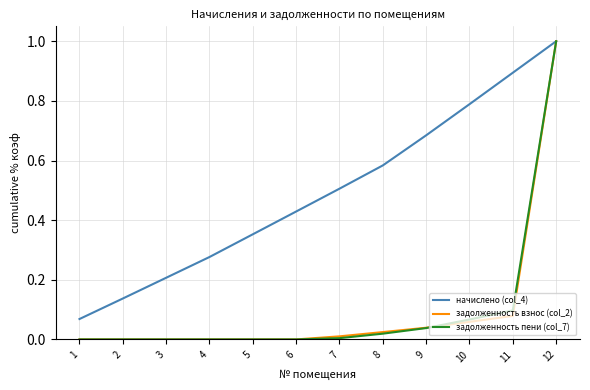

Between 6 and 10, which series saw the biggest shift?

начислено (col_4)